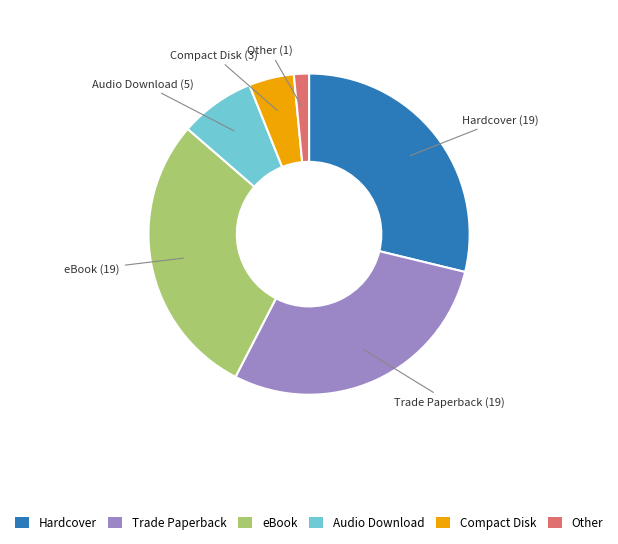

Is it true that Compact Disk is 12% of the pie?

False